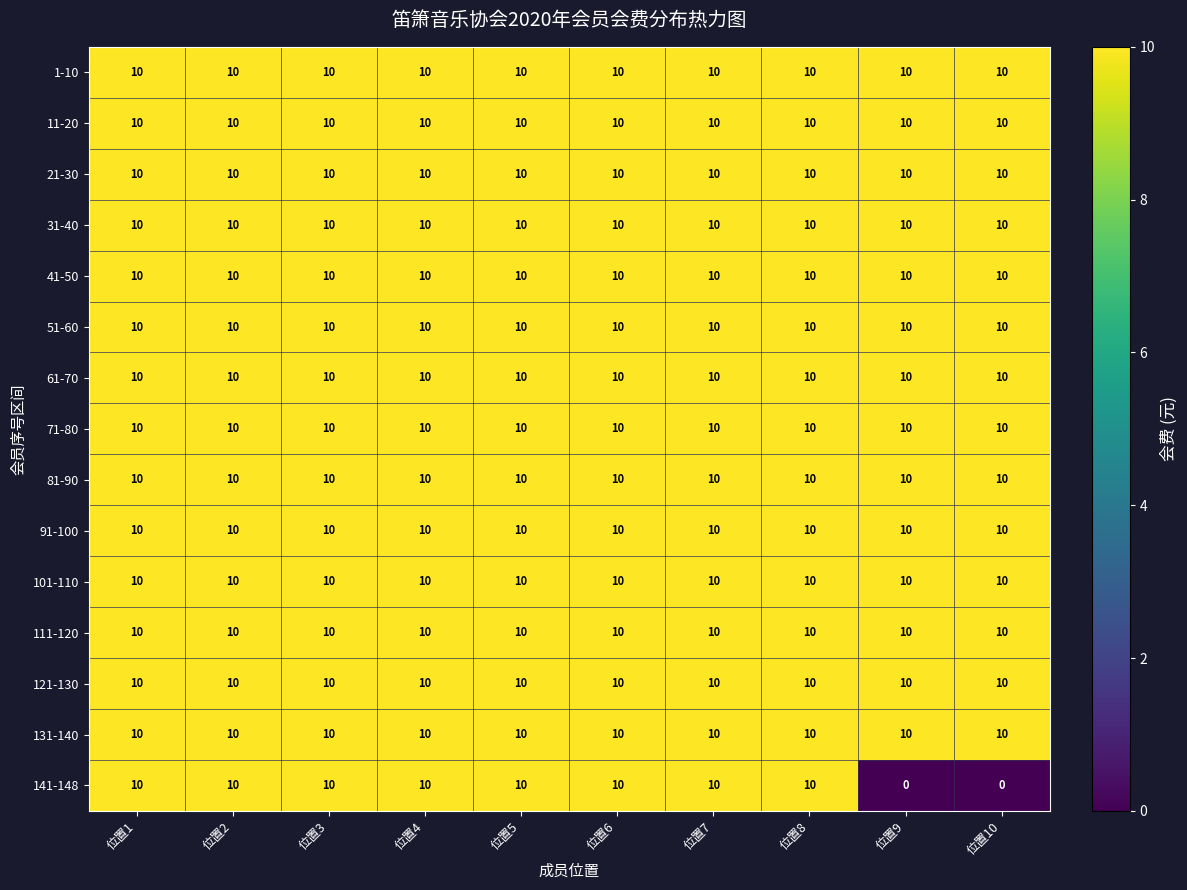

What is the sum of all 11-20 values?

100